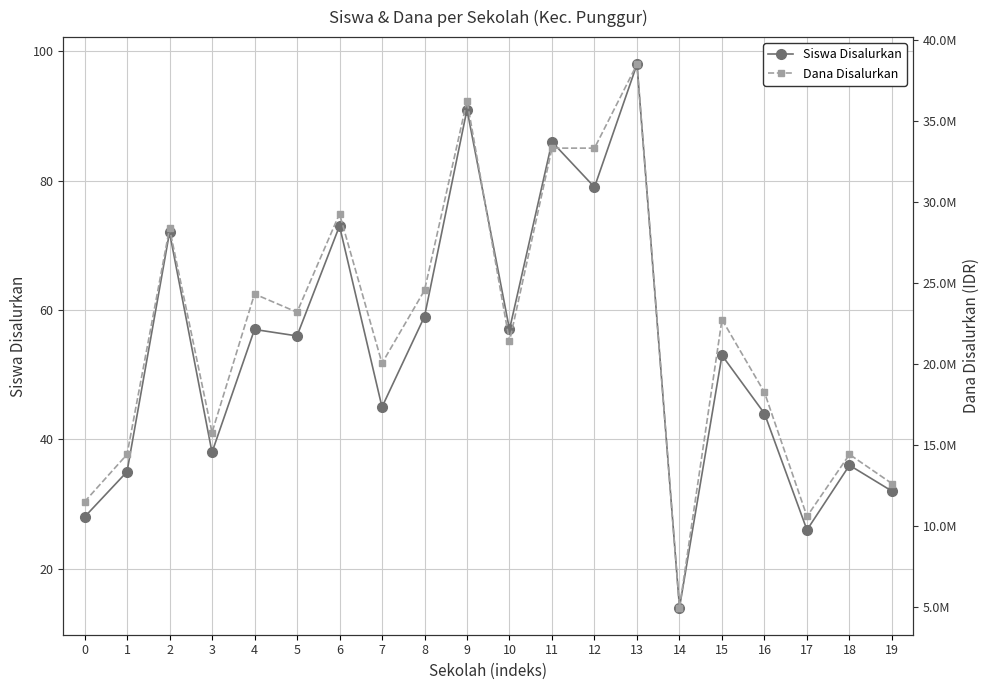

What is the value of the Dana Disalurkan point at the 7th from the left?

29250000